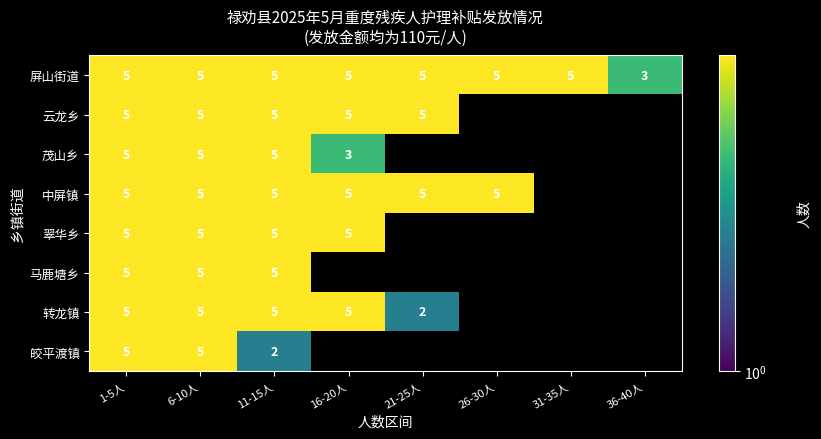

Which category has the lowest value across all series?

21-25人